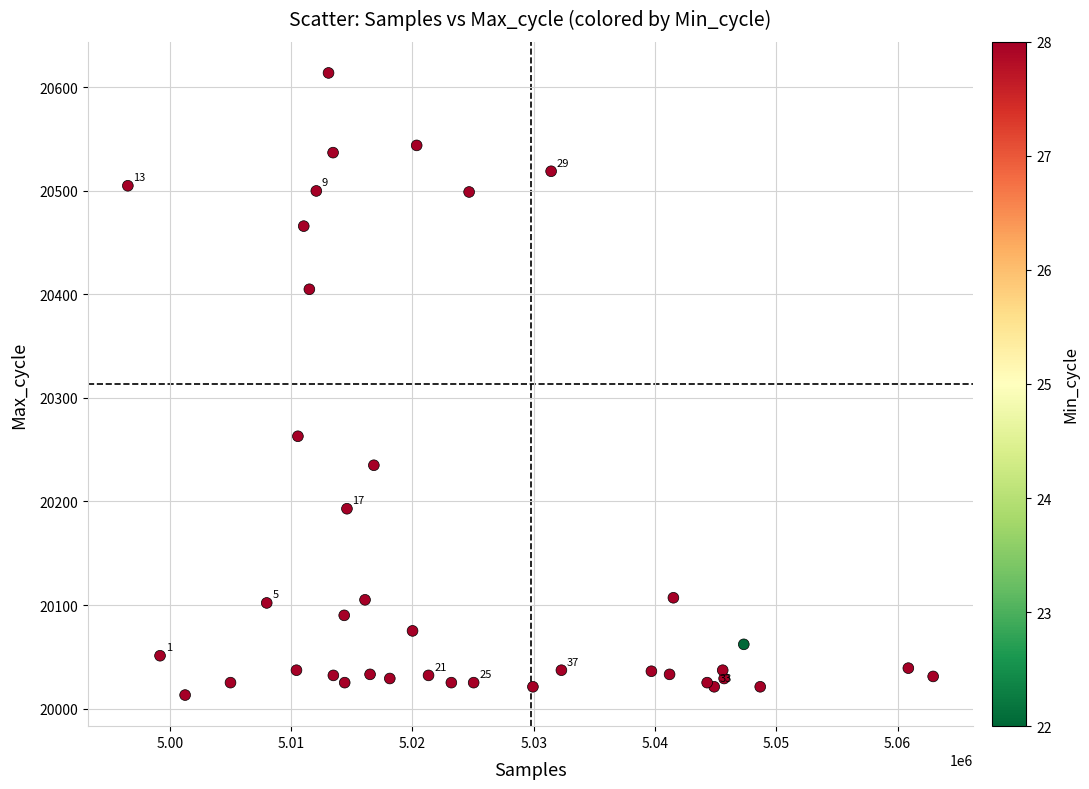

What Y value in the scatter plot is closest to 20313?

20263